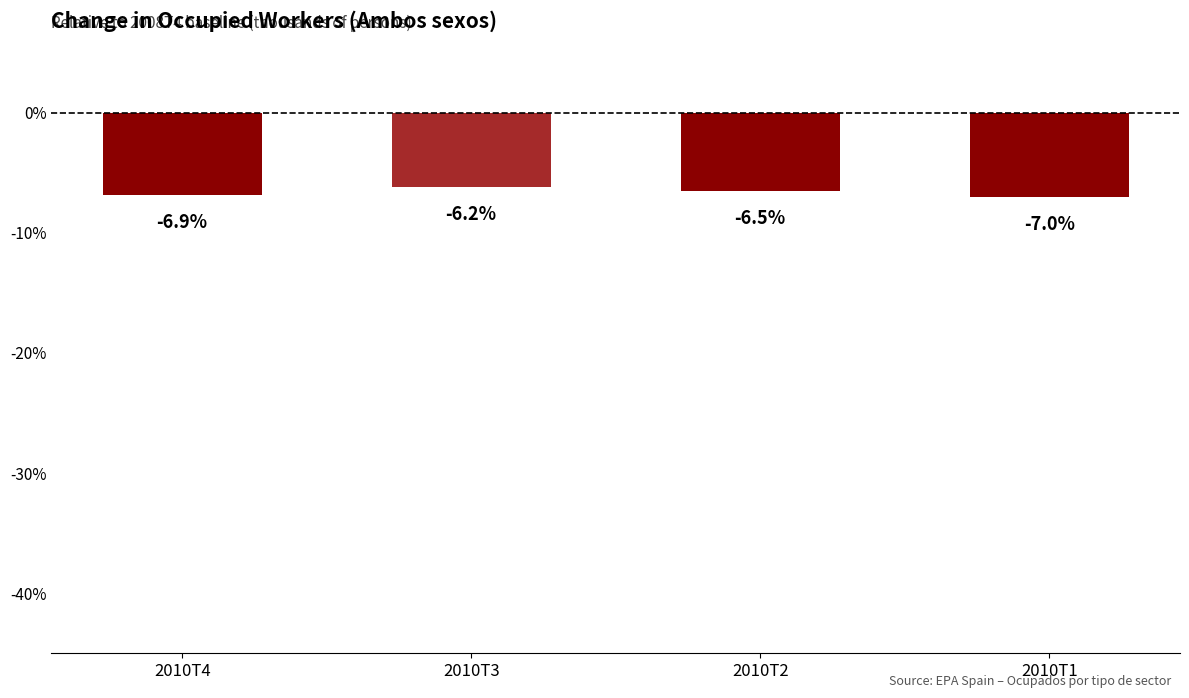

Is it true that the value at 2010T4 is -9.3?

False